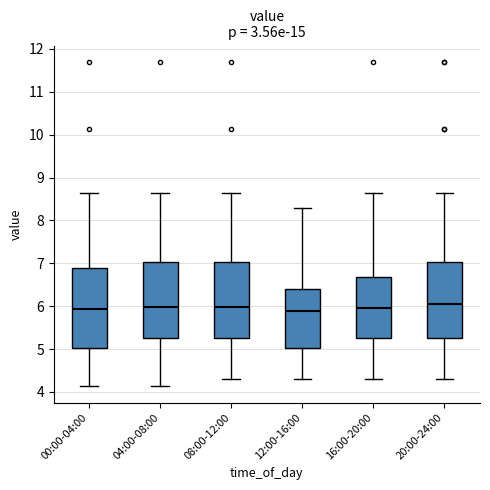

Reading left to right, transcribe this box plot: for each box, give where its median line is, the range the box spans, and where its two whiskers end, as read against the y-axis. The values are not printed on the chart, so give them approximately, as read against the axis.

00:00-04:00: median 5.9, box 5.0 to 6.9, whiskers 4.1 to 8.6
04:00-08:00: median 6.0, box 5.3 to 7.0, whiskers 4.1 to 8.6
08:00-12:00: median 6.0, box 5.3 to 7.0, whiskers 4.3 to 8.6
12:00-16:00: median 5.9, box 5.0 to 6.4, whiskers 4.3 to 8.3
16:00-20:00: median 6.0, box 5.3 to 6.7, whiskers 4.3 to 8.6
20:00-24:00: median 6.1, box 5.3 to 7.0, whiskers 4.3 to 8.6